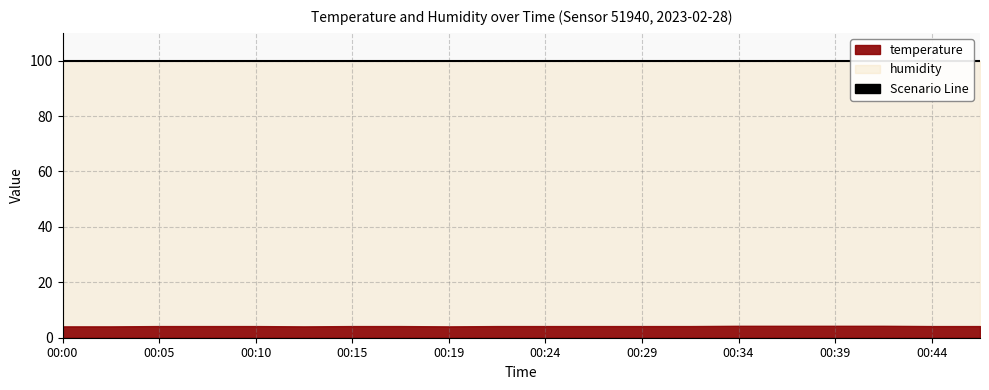

Does the chart have visible grid lines?

Yes